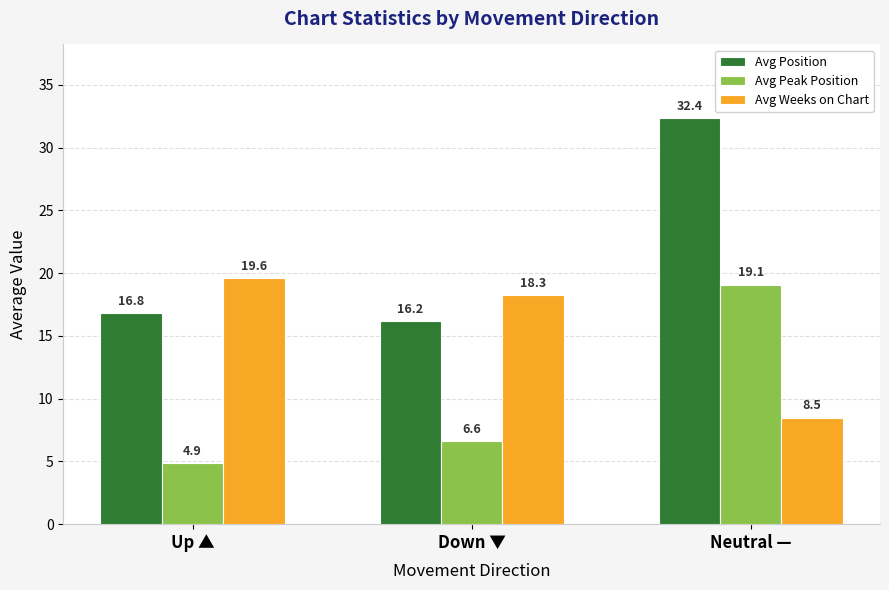

How many data points in Avg Weeks on Chart are less than 18?

1